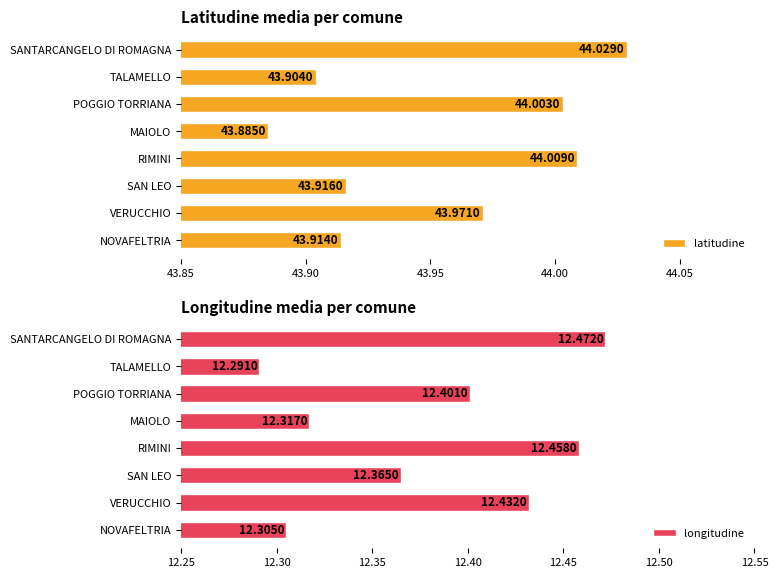

Are the bars horizontal?

Yes